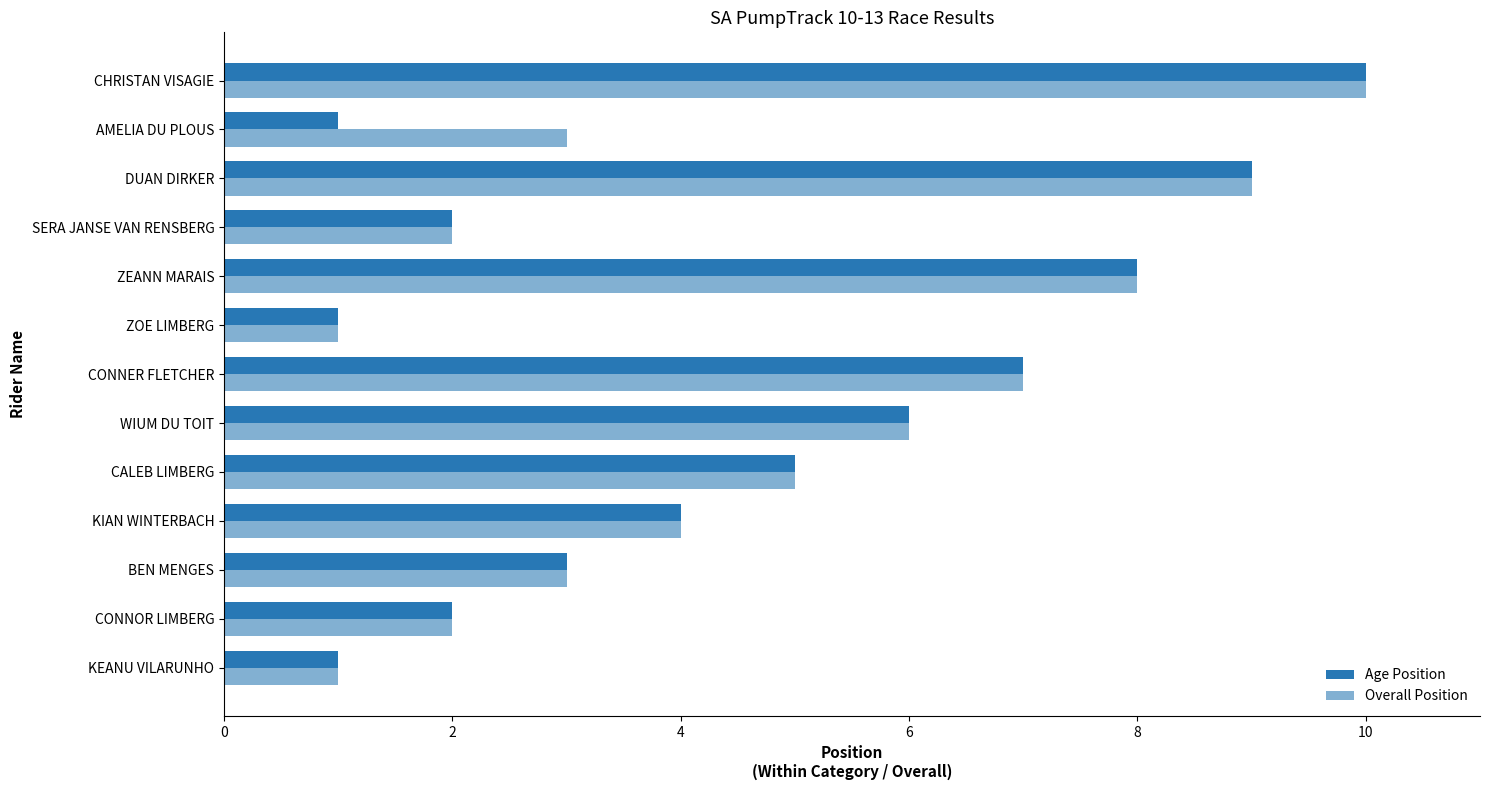

The Age Position series shows 1 at AMELIA DU PLOUS. True or false?

True